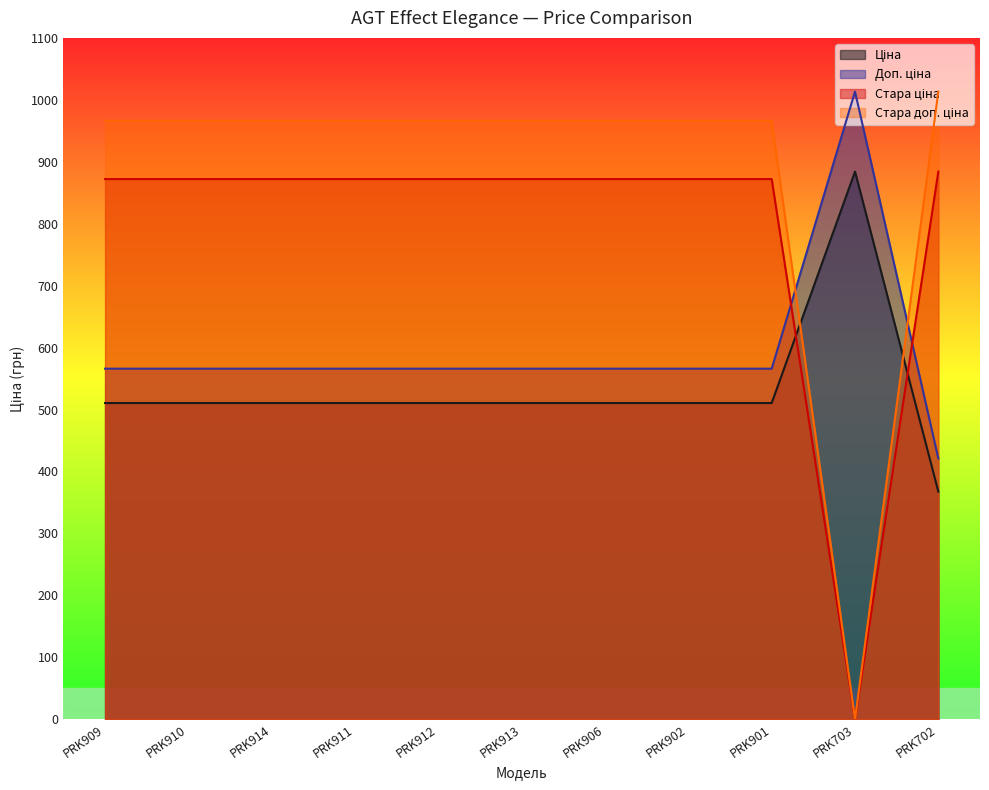

True or false: Стара доп. ціна and Ціна cross at least once.

True